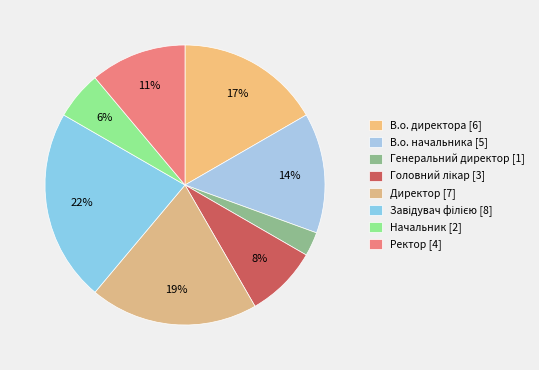

What is the change in value from В.о. начальника to Генеральний директор?

-4